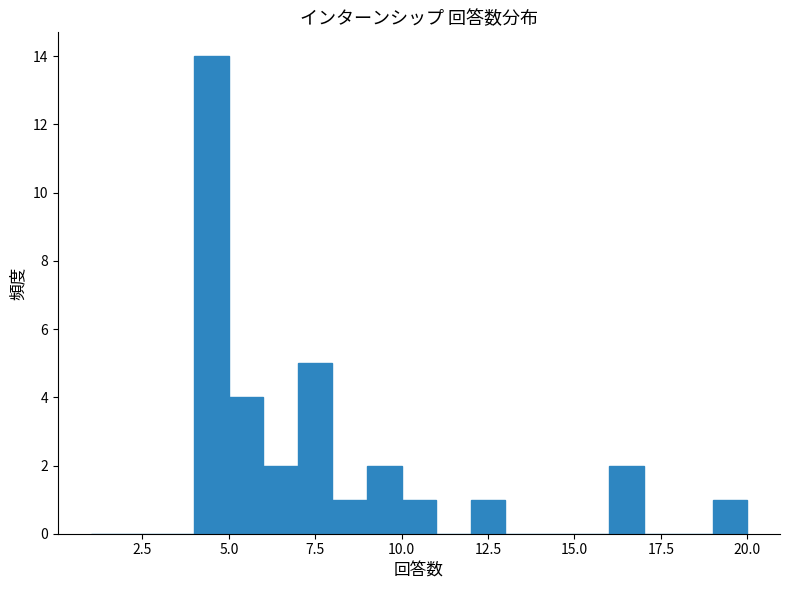

Around what value on the x-axis is the tallest bar? Give the approximate position of its centre, as read against the axis.

4.5